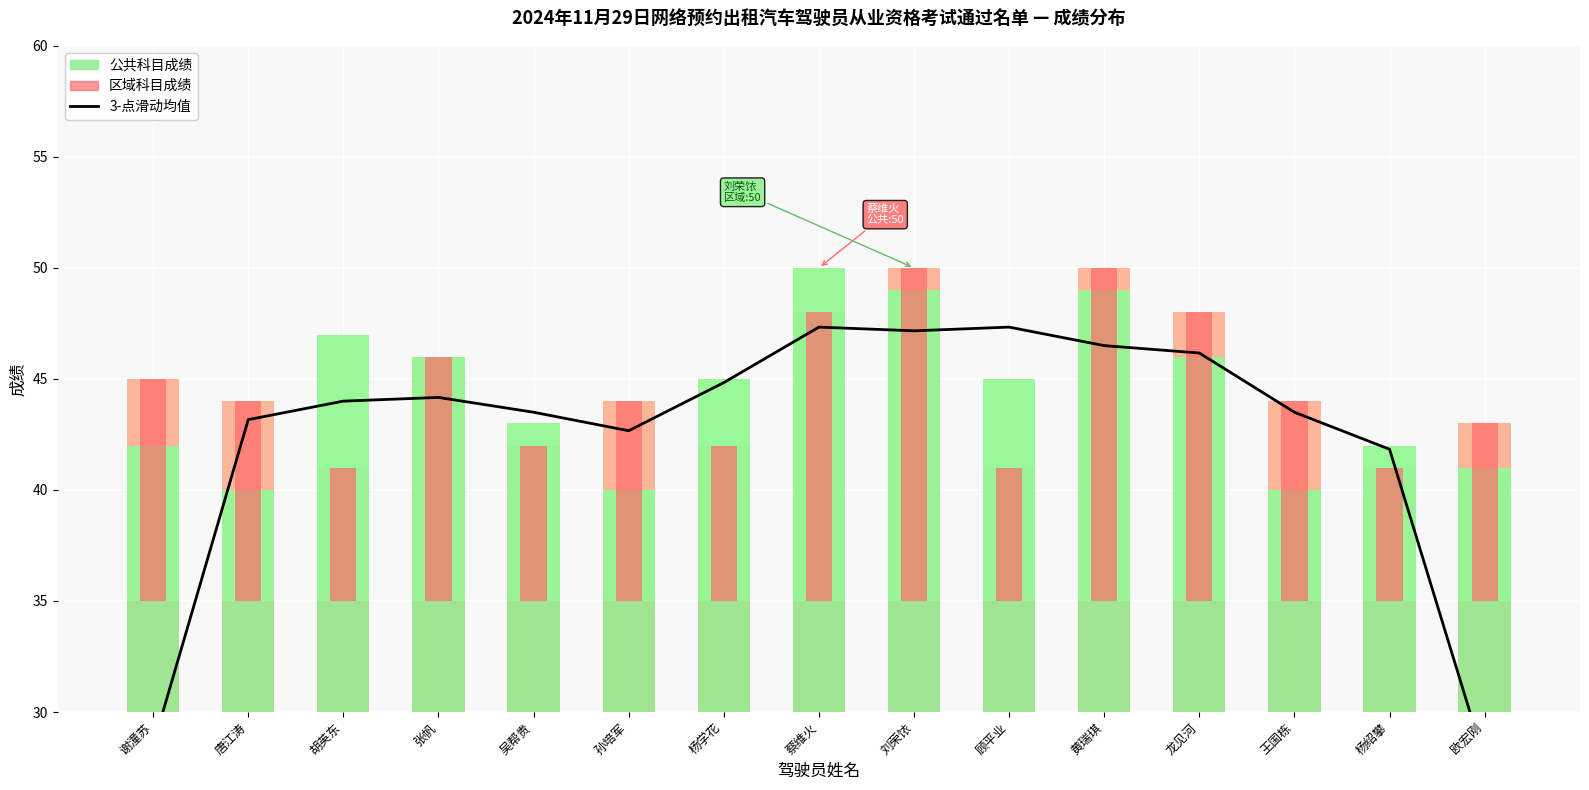

What is the difference between the maximum and second lowest values in the 公共科目成绩 series?

10.0